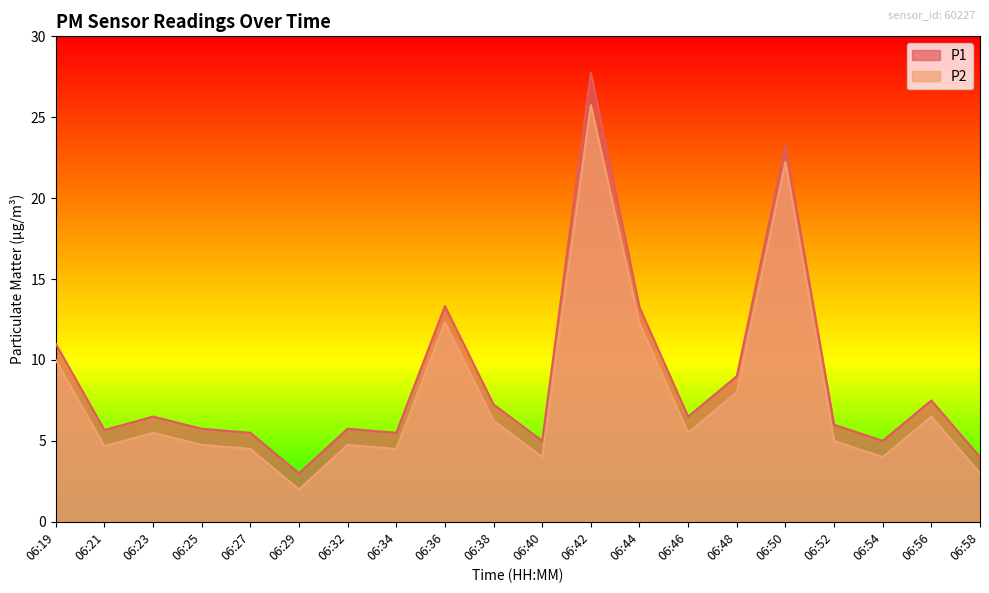

At which category is the sum across all series the highest?

06:42